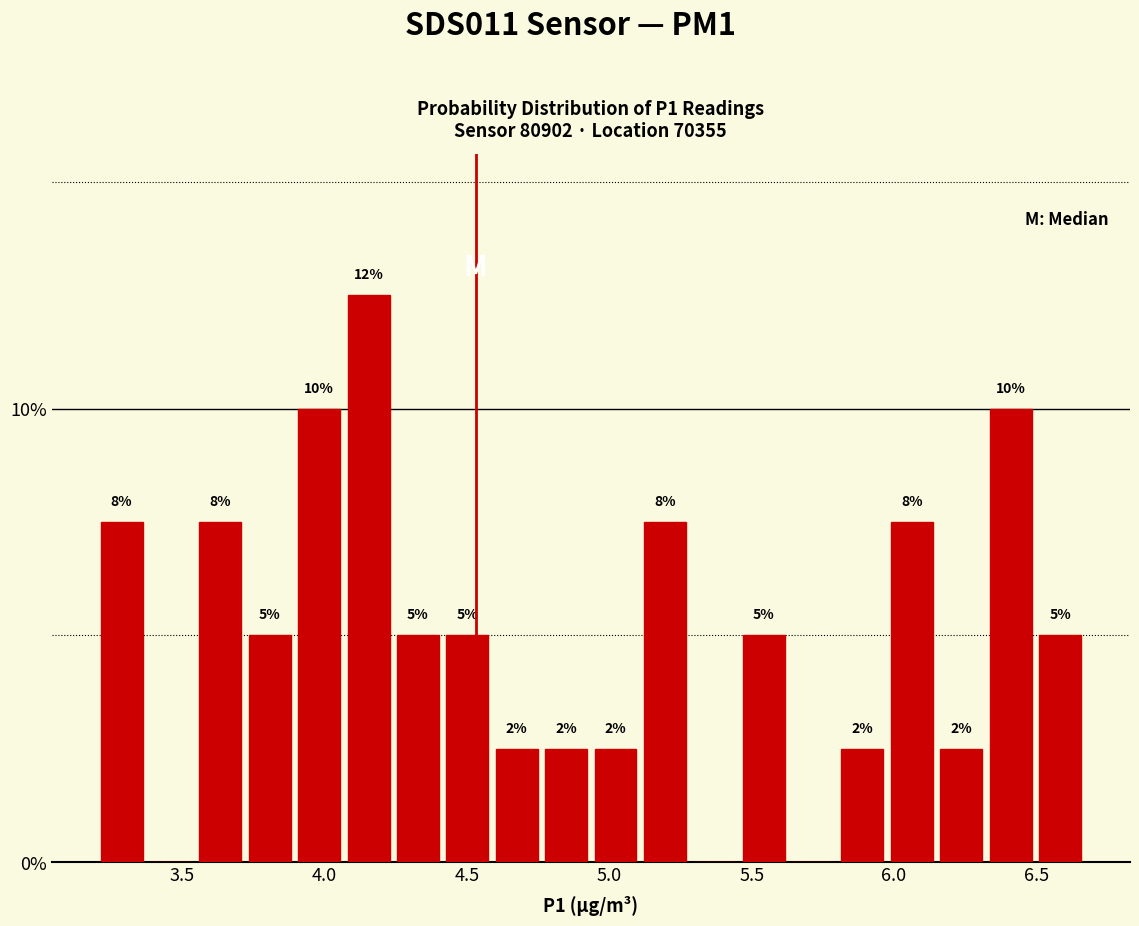

Around what value on the x-axis is the tallest bar? Give the approximate position of its centre, as read against the axis.

4.15